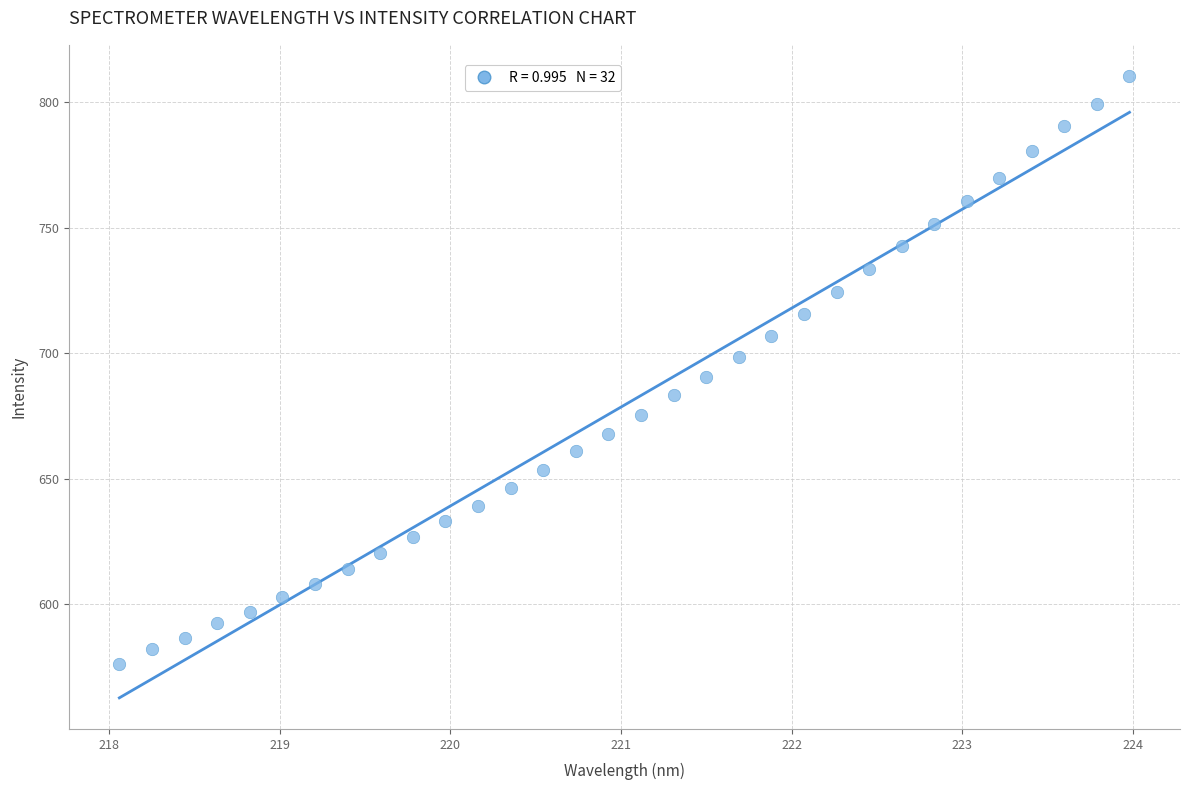

What is the range of X values (max minus min)?

5.9